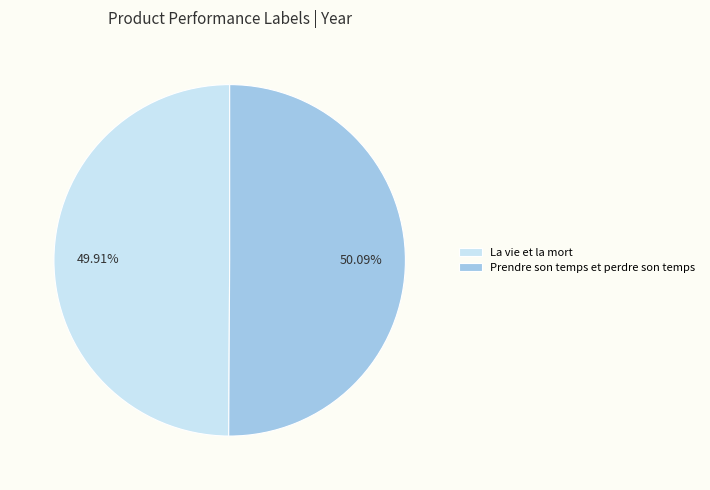

Approximately how many times larger is the value at La vie et la mort compared to Prendre son temps et perdre son temps?

1.0